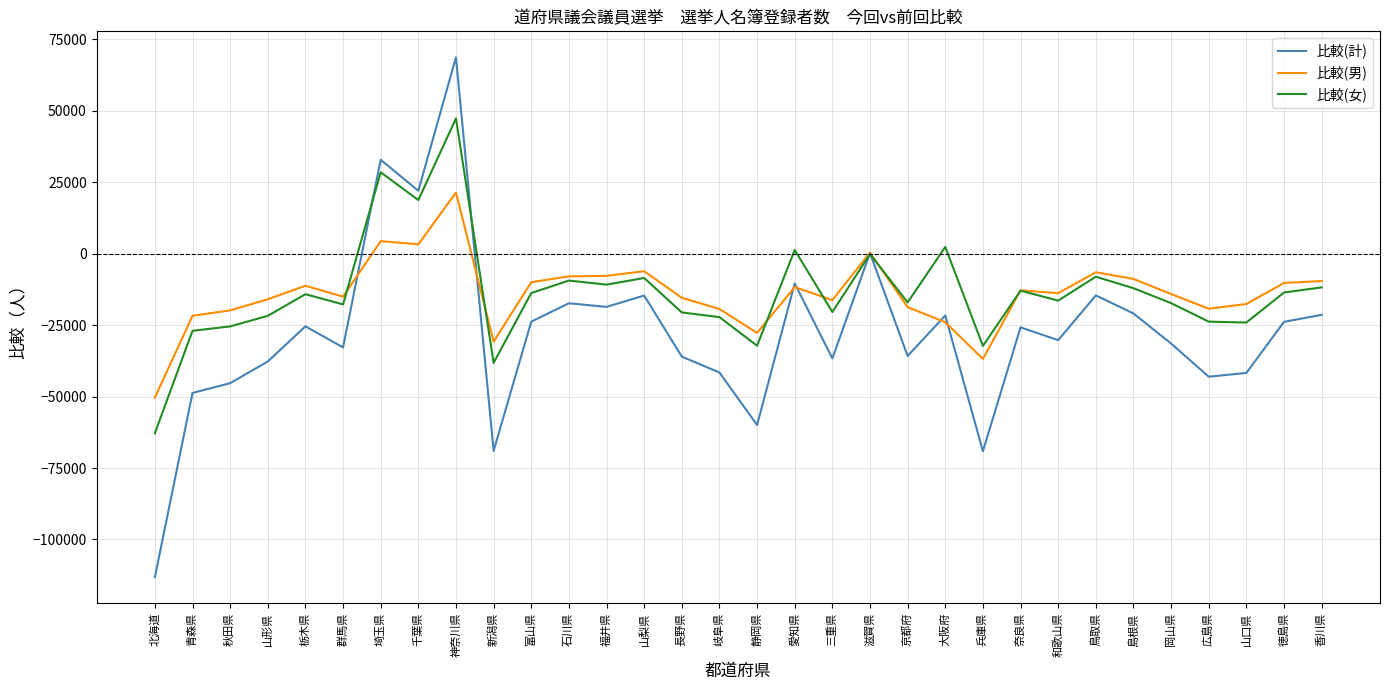

The value of 比較(女) at 山口県 is -24107. True or false?

True